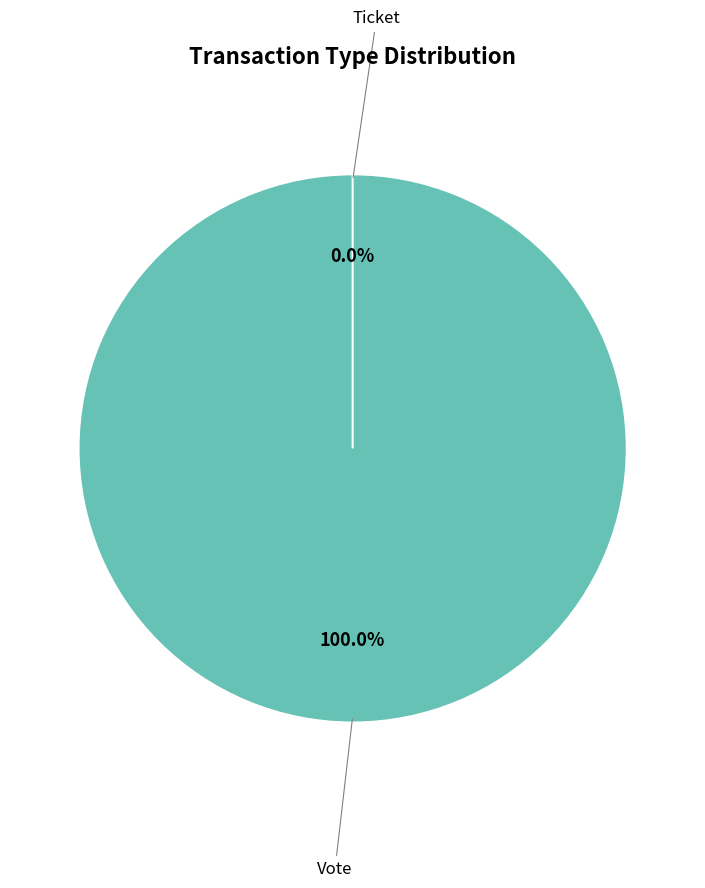

To the nearest percent, what portion does Vote represent?

100%